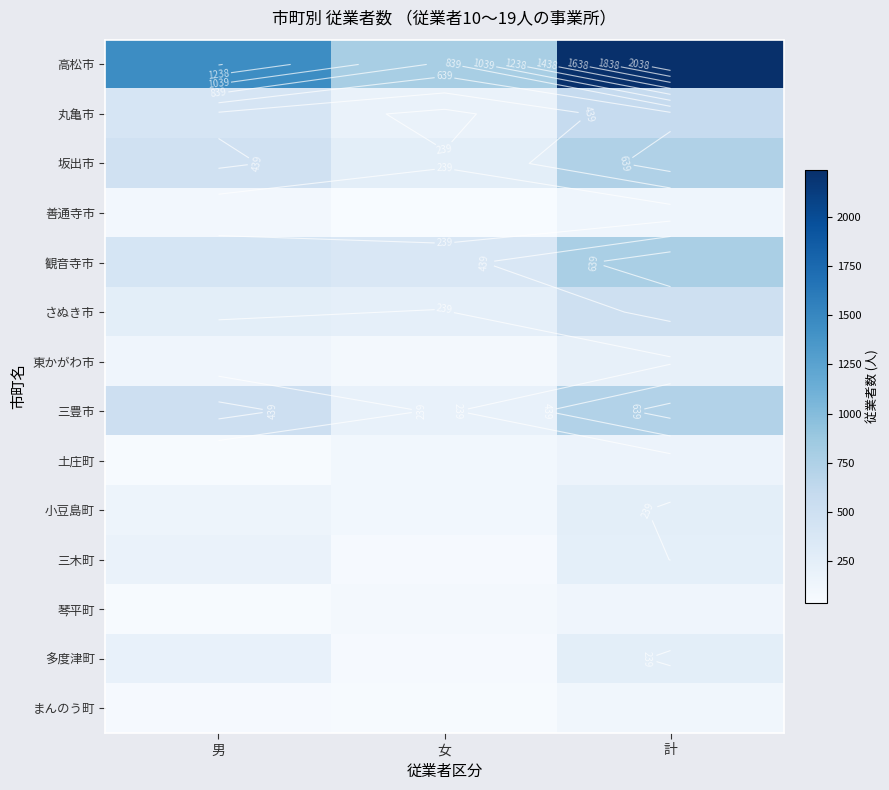

What is the spread (max minus min) of values at 女?

747